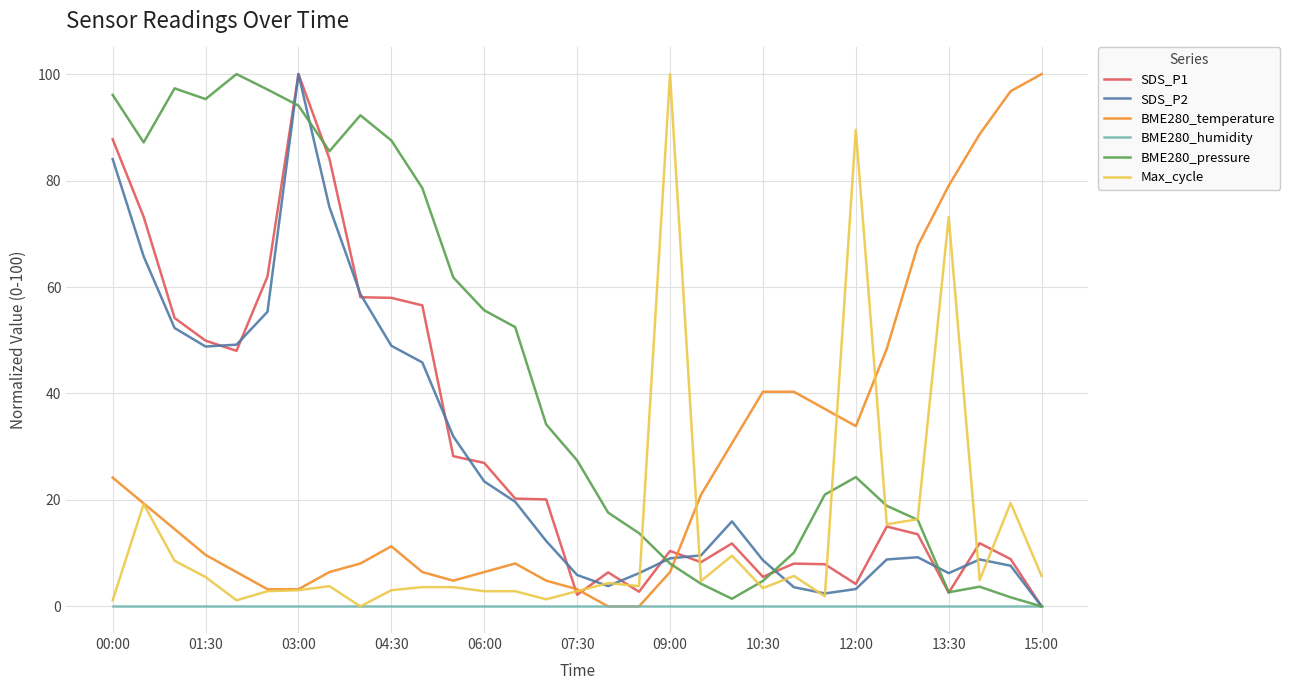

True or false: SDS_P1 and BME280_pressure intersect in this chart.

True